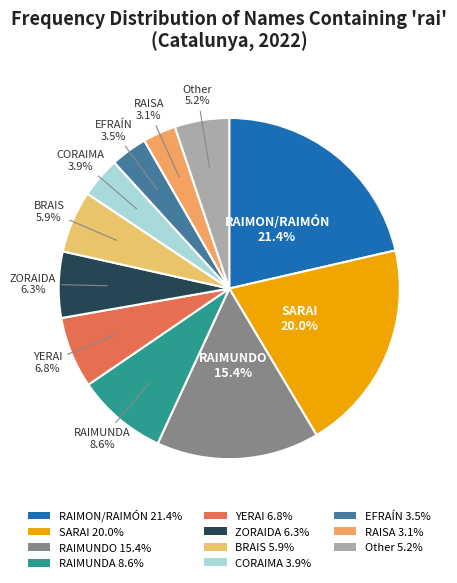

What percentage is NOT represented by ZORAIDA 6.3%?

93.7%